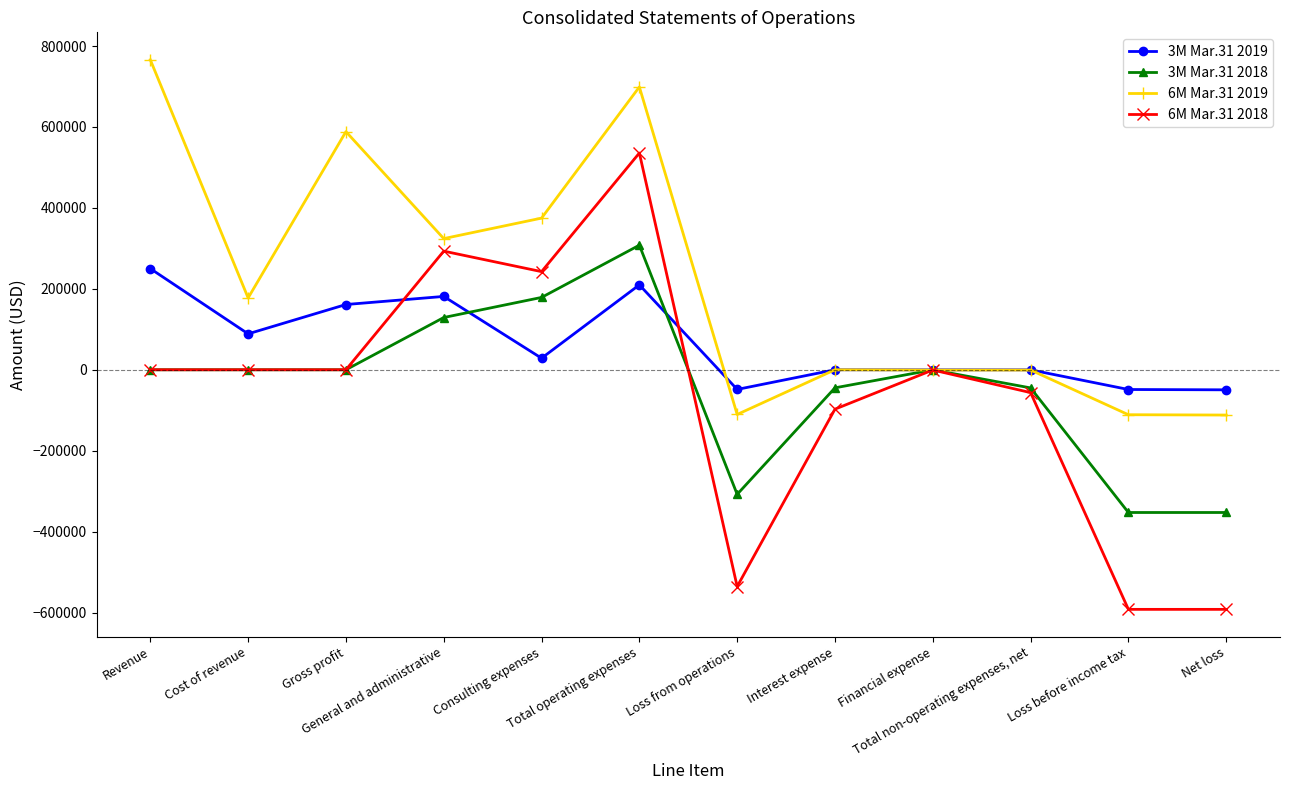

What is the difference between the second highest and minimum values in the 6M Mar.31 2019 series?

810847